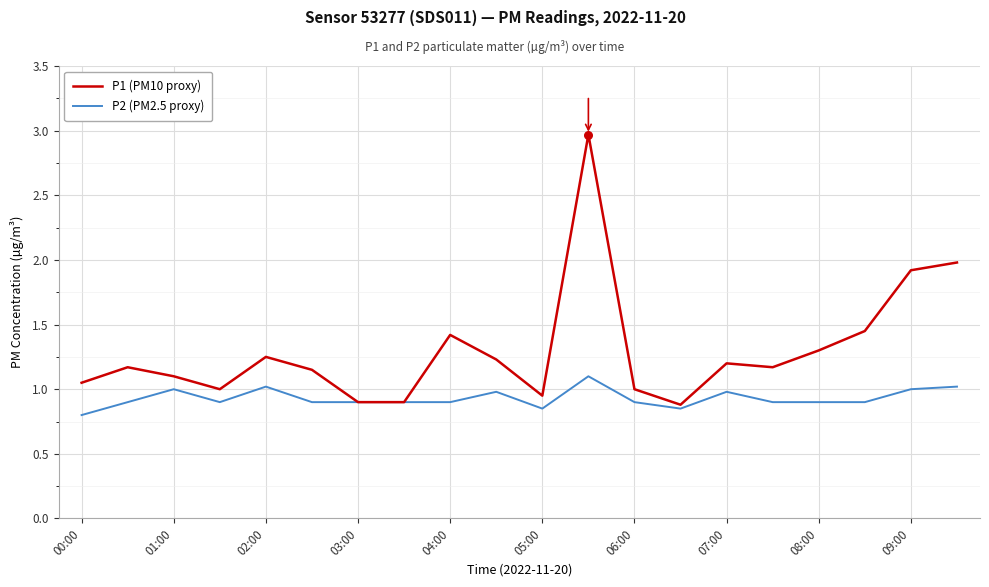

Rank the series by their average value, from highest to lowest.

P1 (PM10 proxy), P2 (PM2.5 proxy)